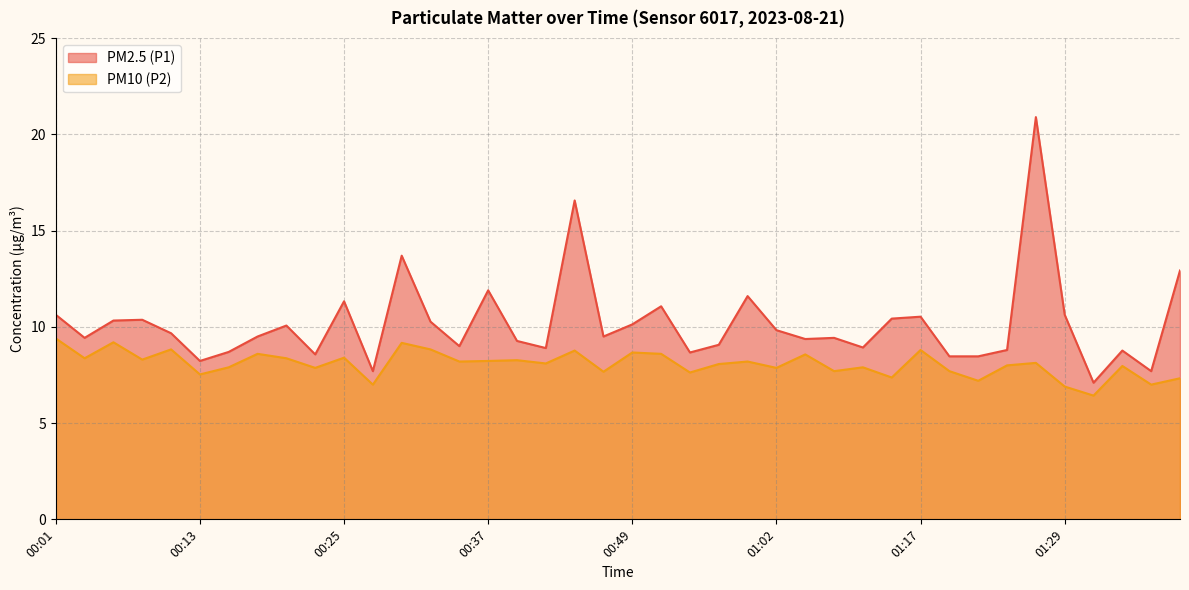

How many lines are shown in the chart?

2